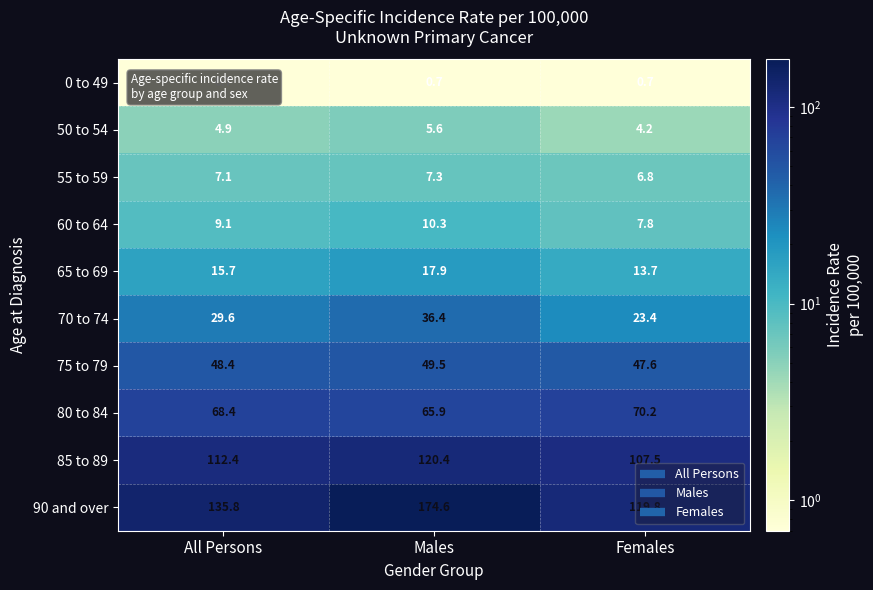

Is it true that 85 to 89 equals 107.5 at Females?

True